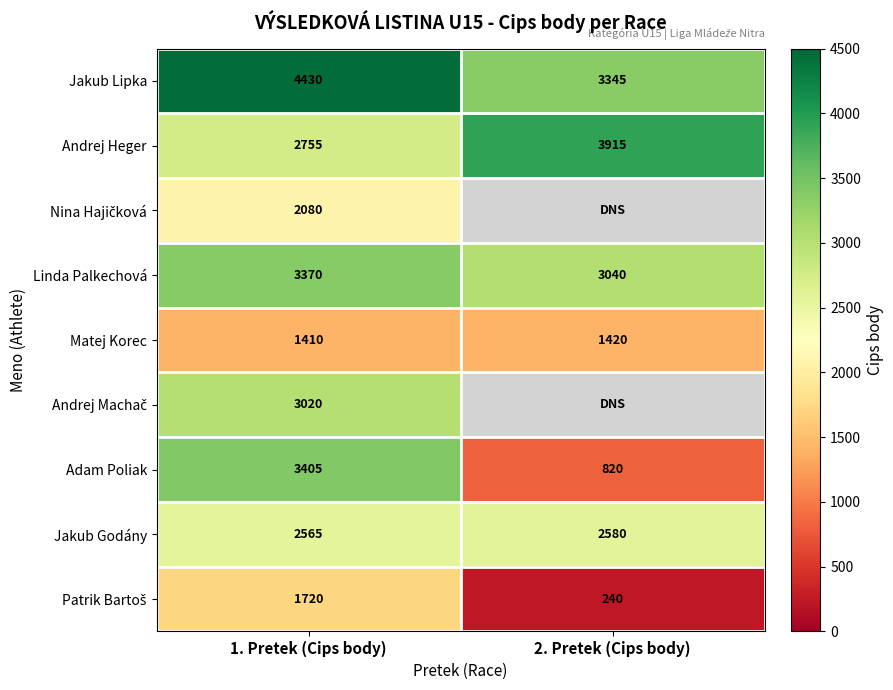

Read the Matej Korec value at 1. Pretek (Cips body).

1410